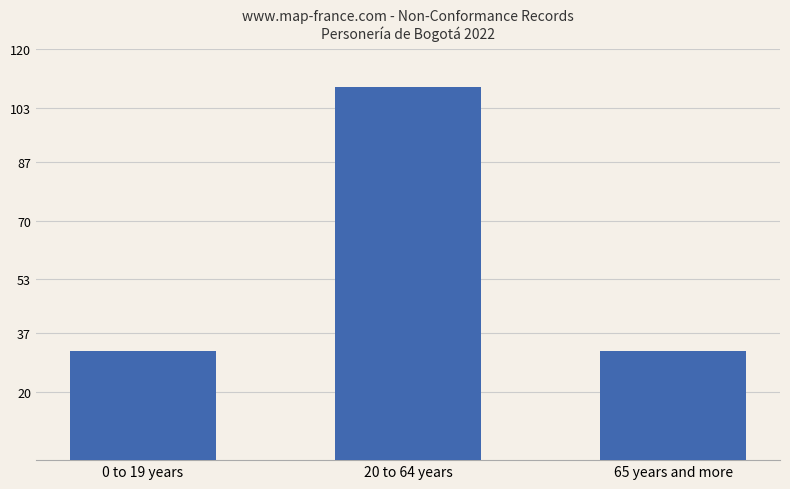

Which has a higher value, 20 to 64 years or 0 to 19 years?

20 to 64 years